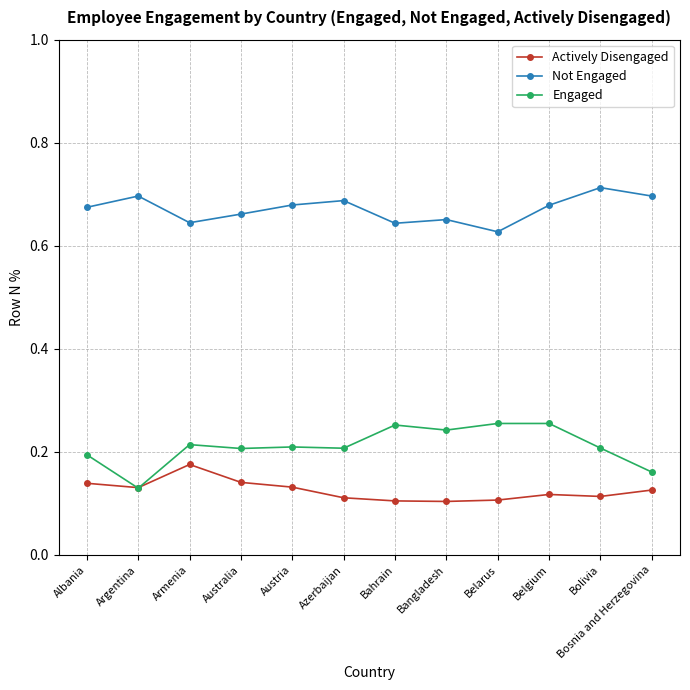

True or false: Actively Disengaged has a value of 0.1 at Bosnia and Herzegovina.

True